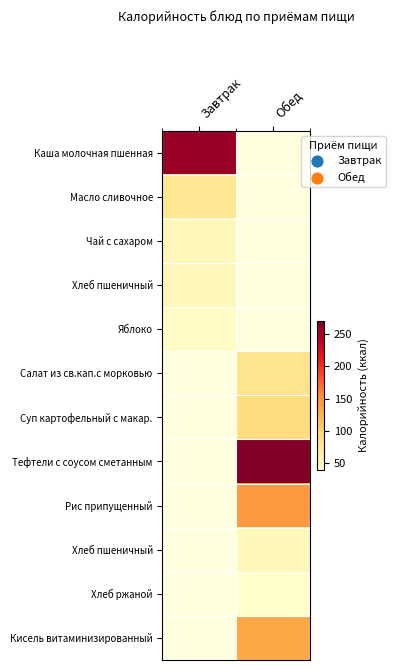

At how many categories does at least one series exceed 47?

2